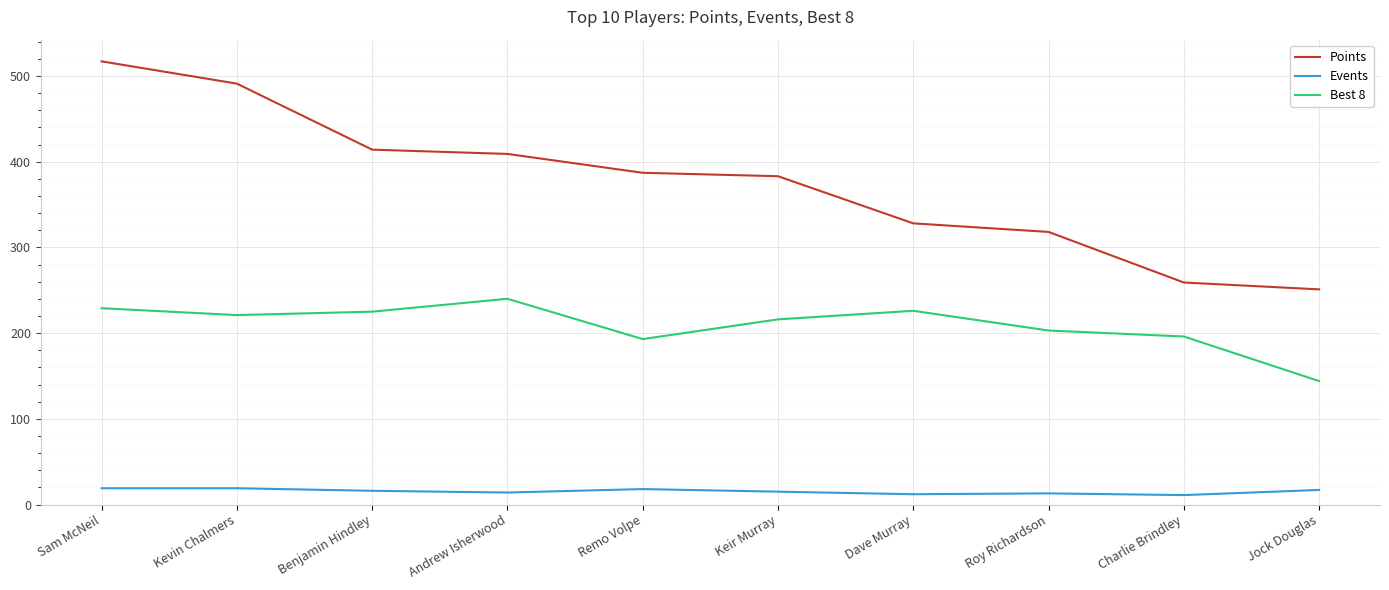

What is the approximate value of Events at Dave Murray?

12